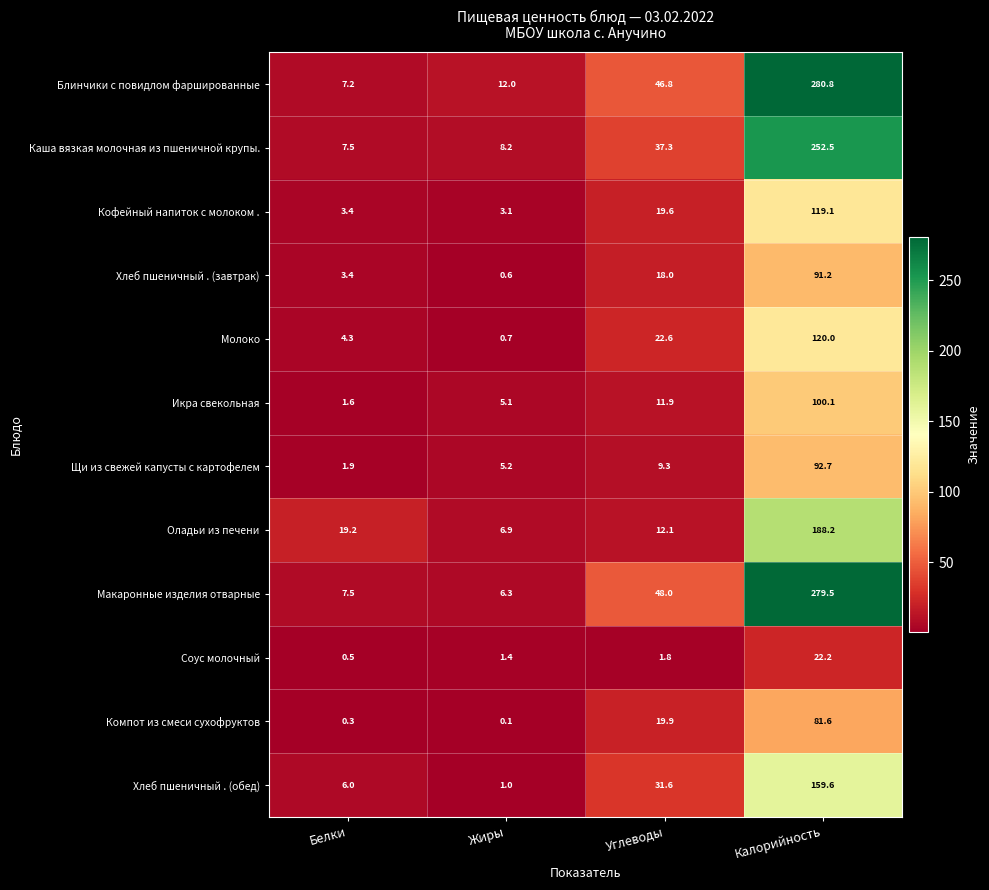

Which series has the largest total across all categories?

Блинчики с повидлом фаршированные